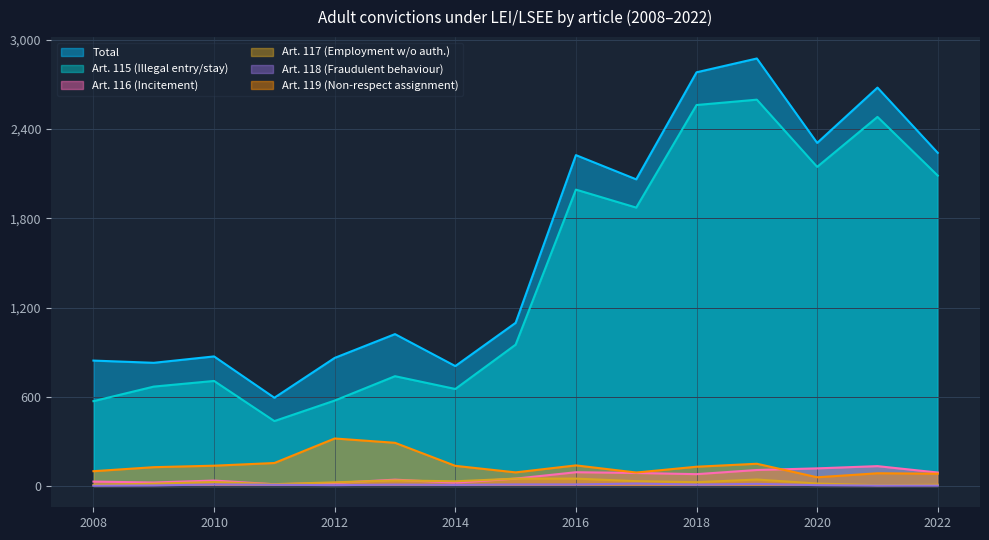

How many categories are shown in the chart?

15